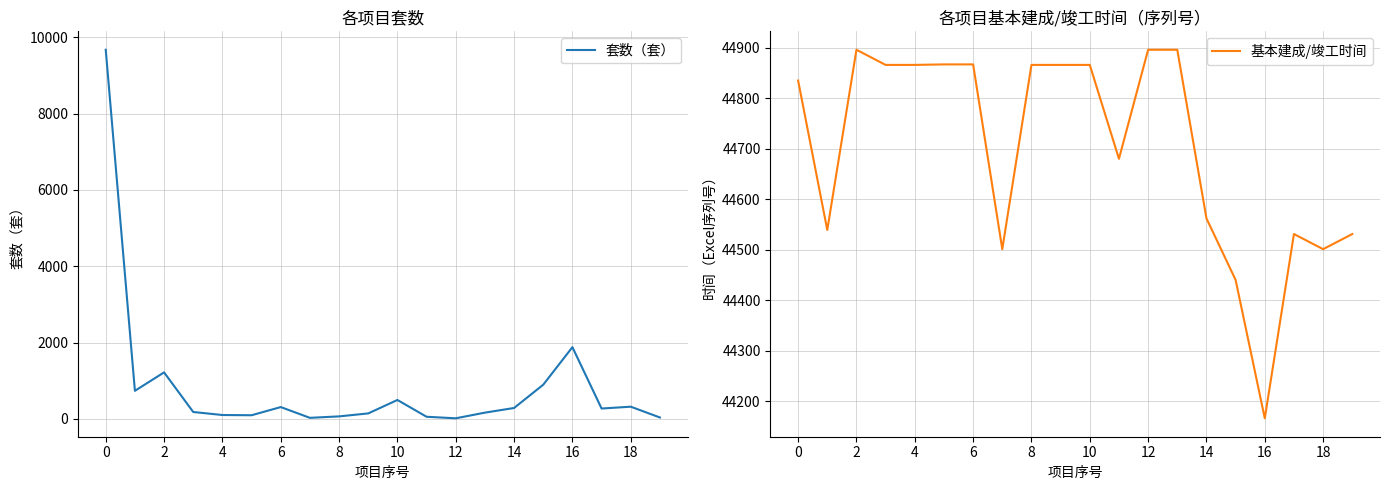

At which category does the chart reach its minimum across all series?

12